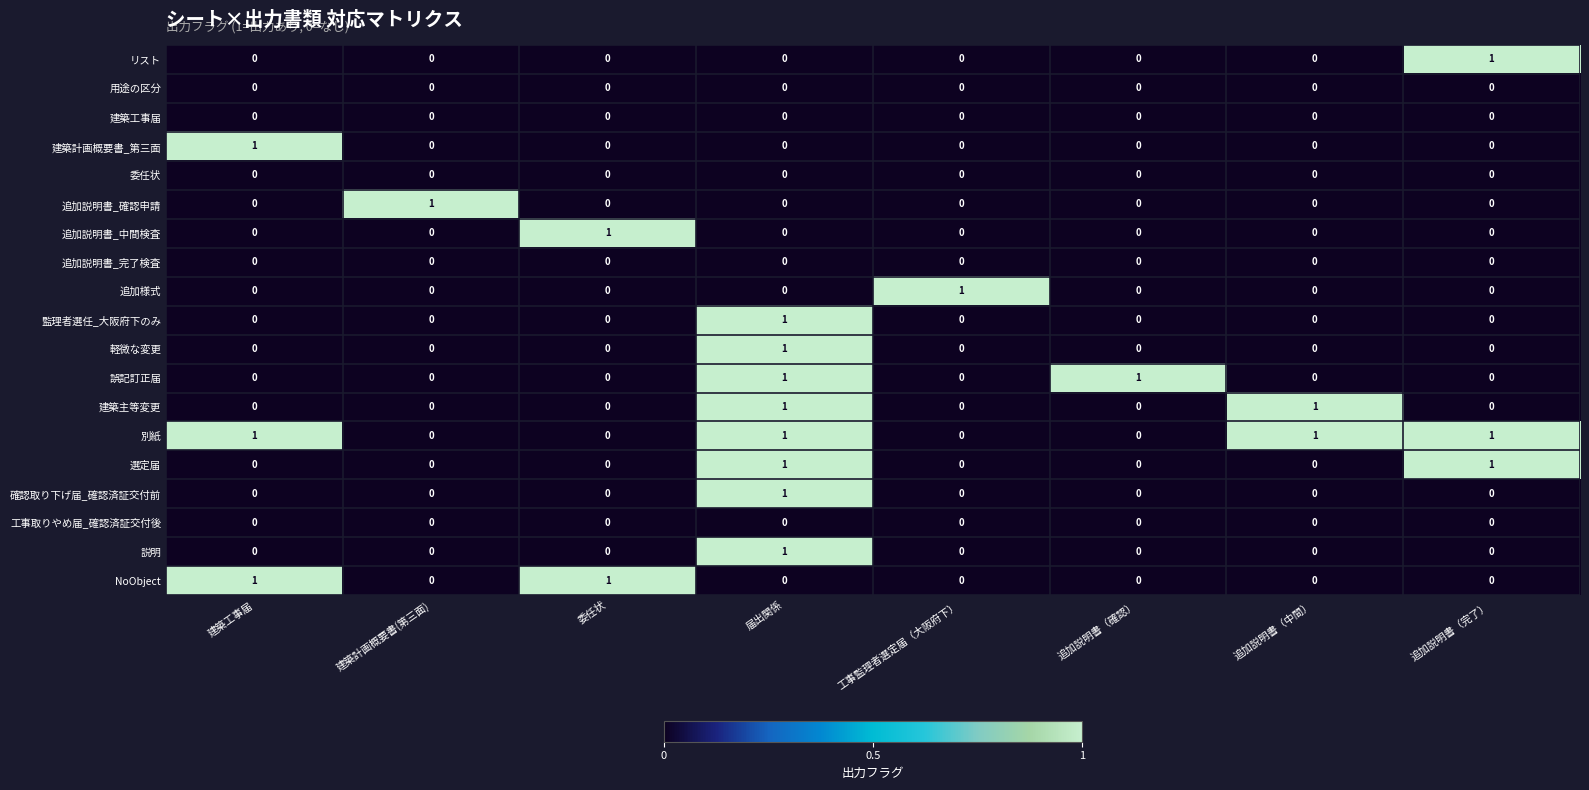

How many series are shown in this chart?

19